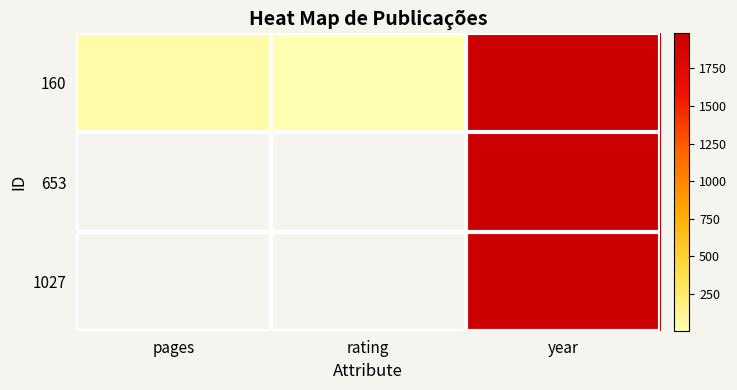

At which category is the sum across all series the highest?

year